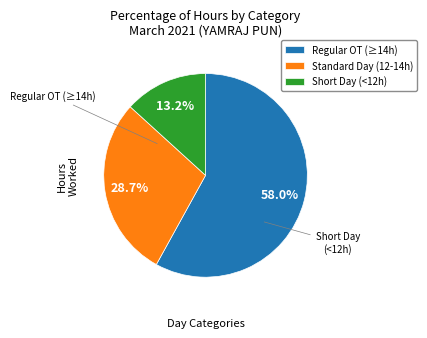

How much of the chart is everything except Short Day (<12h)?

86.8%